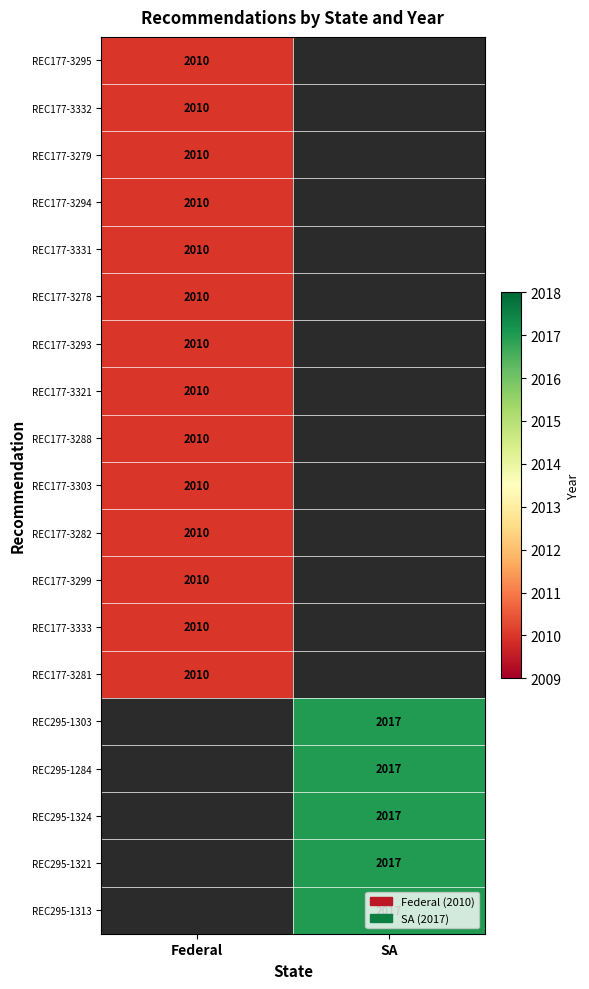

The value of REC177-3303 at Federal is 1129.8. True or false?

False